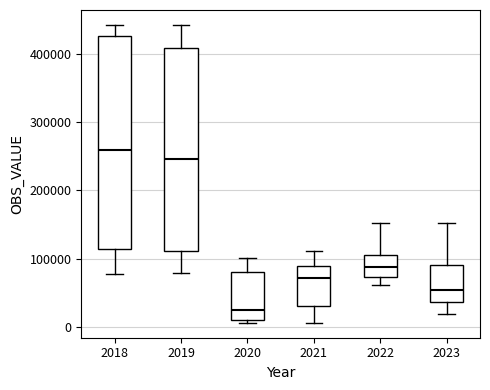

Reading left to right, transcribe this box plot: for each box, give where its median line is, the range the box spans, and where its two whiskers end, as read against the y-axis. The values are not printed on the chart, so give them approximately, as read against the axis.

2018: median 260000, box 110000 to 430000, whiskers 80000 to 440000
2019: median 250000, box 110000 to 410000, whiskers 80000 to 440000
2020: median 20000, box 10000 to 80000, whiskers 10000 (just below the box's lower edge) to 100000
2021: median 70000, box 30000 to 90000, whiskers 10000 to 110000
2022: median 90000, box 70000 to 110000, whiskers 60000 to 150000
2023: median 50000, box 40000 to 90000, whiskers 20000 to 150000